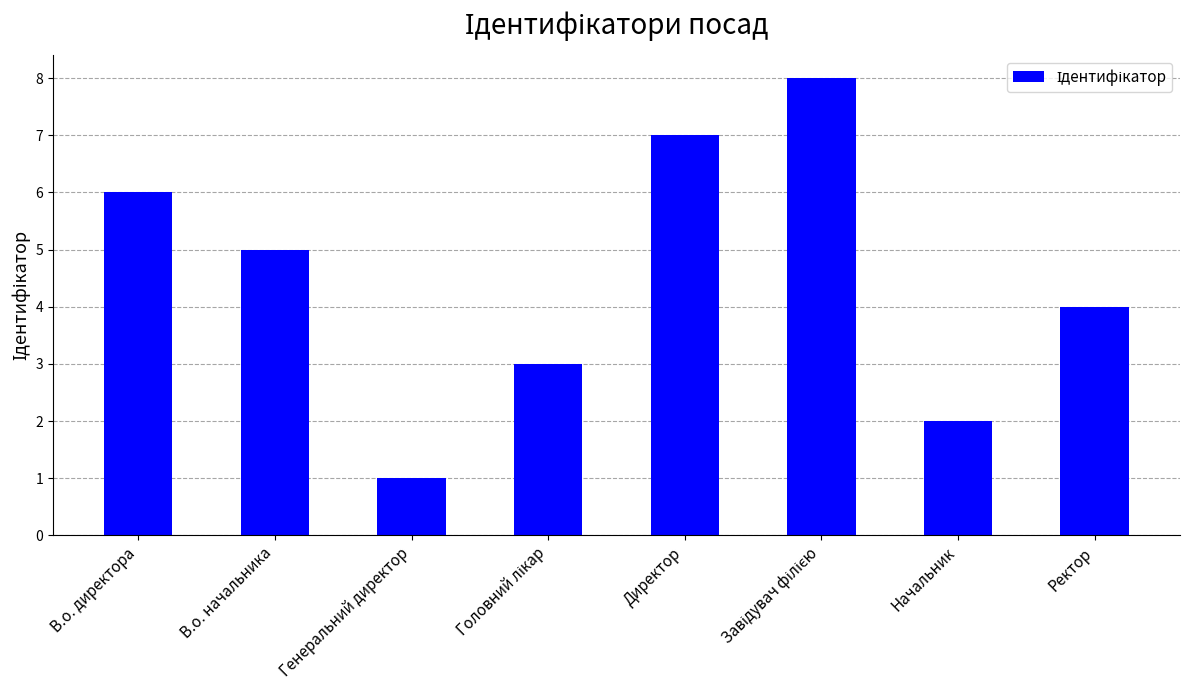

How many bars are there in total?

8